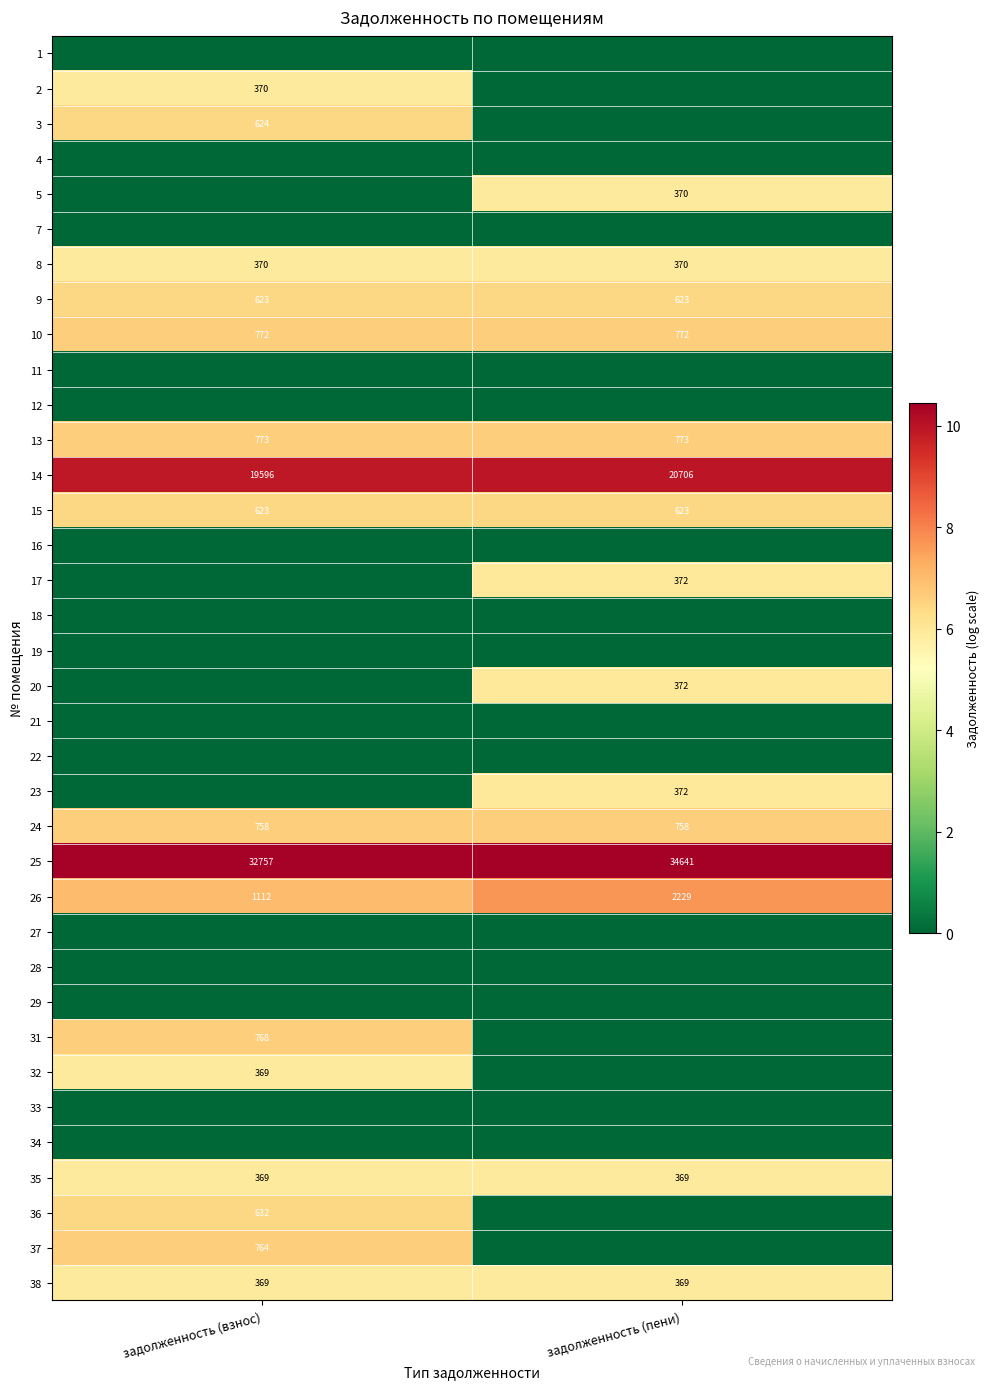

What is the difference between the highest and lowest values at задолженность (пени)?

10.5